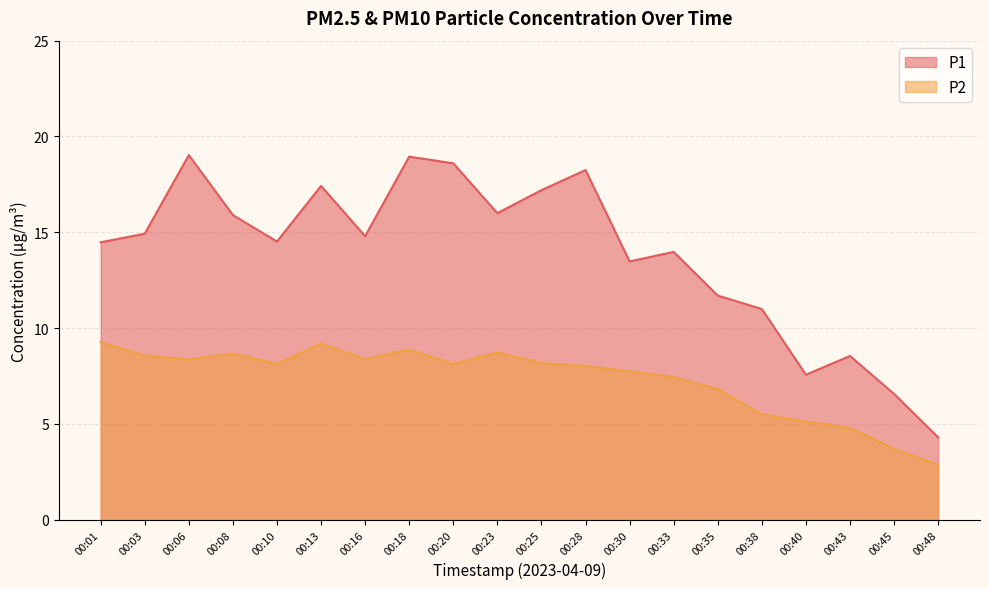

What is the value of the P2 point at the 14th from the left?

7.5